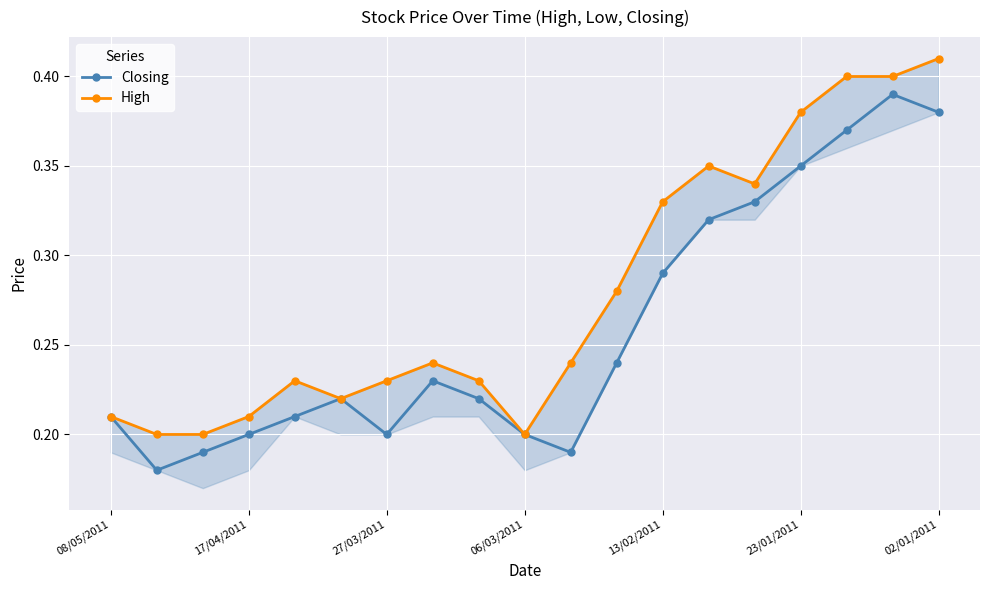

List the series in order of their peak value, highest first.

High, Closing